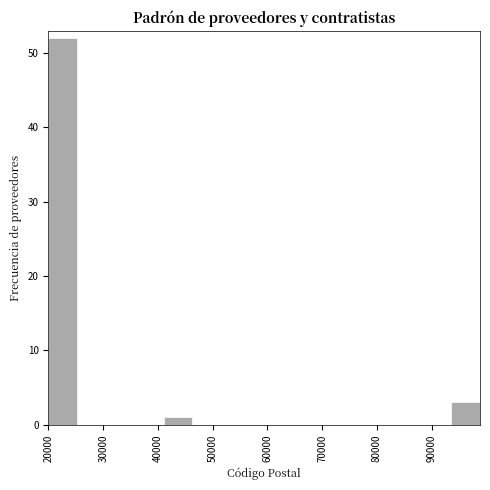

Reading left to right, list every bar in this chart as the range it spans on the x-axis followed by its height. Neither the bar edges nor the heights are printed on the chart, so give them approximately, as read against the axes.

20000 to 25000: 52
25000 to 31000: 0
31000 to 36000: 0
36000 to 41000: 0
41000 to 46000: 1
46000 to 52000: 0
52000 to 57000: 0
57000 to 62000: 0
62000 to 67000: 0
67000 to 73000: 0
73000 to 78000: 0
78000 to 83000: 0
83000 to 88000: 0
88000 to 94000: 0
94000 to 99000: 3